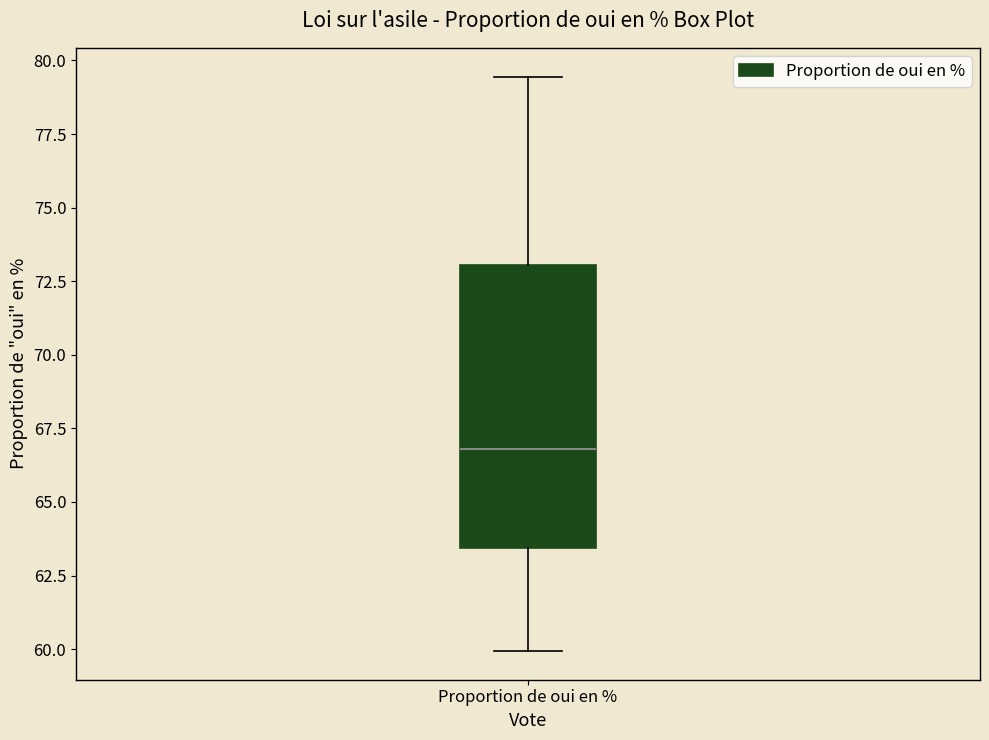

Transcribe this box plot: give where the median line is, the range the box spans, and where the two whiskers end, as read against the y-axis. The values are not printed on the chart, so give them approximately, as read against the axis.

median 67.0, box 63.5 to 73.0, whiskers 60.0 to 79.5